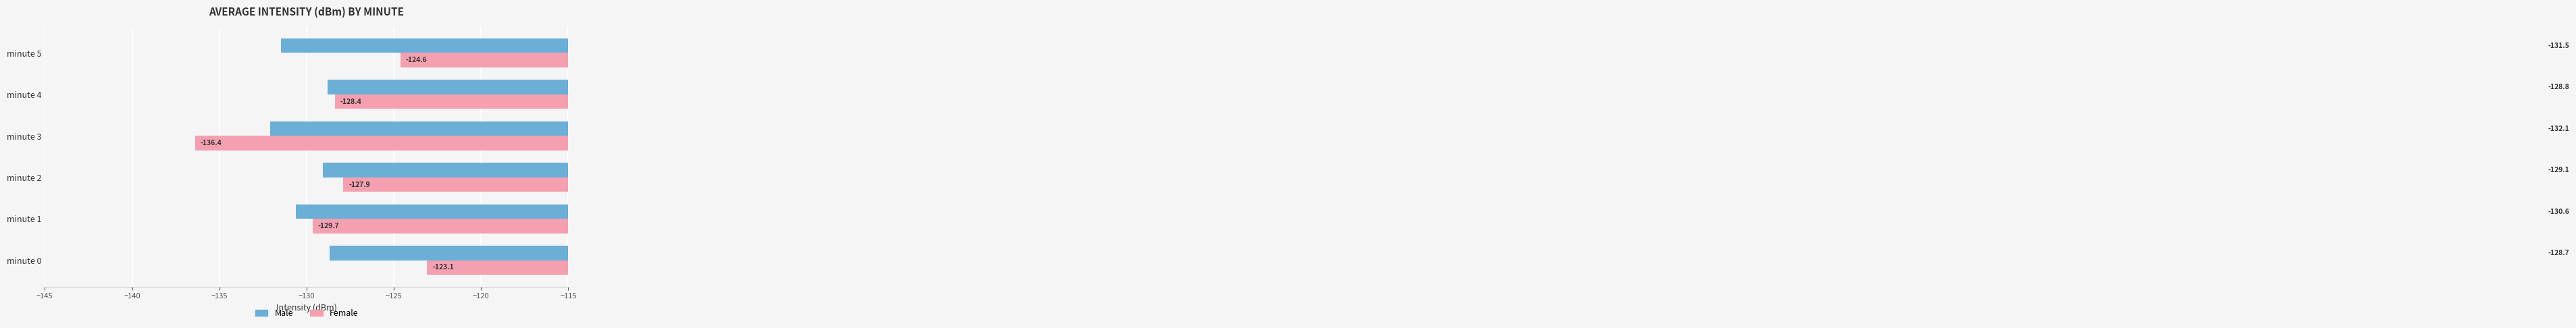

The value of Male at minute 1 is -130.6. True or false?

True